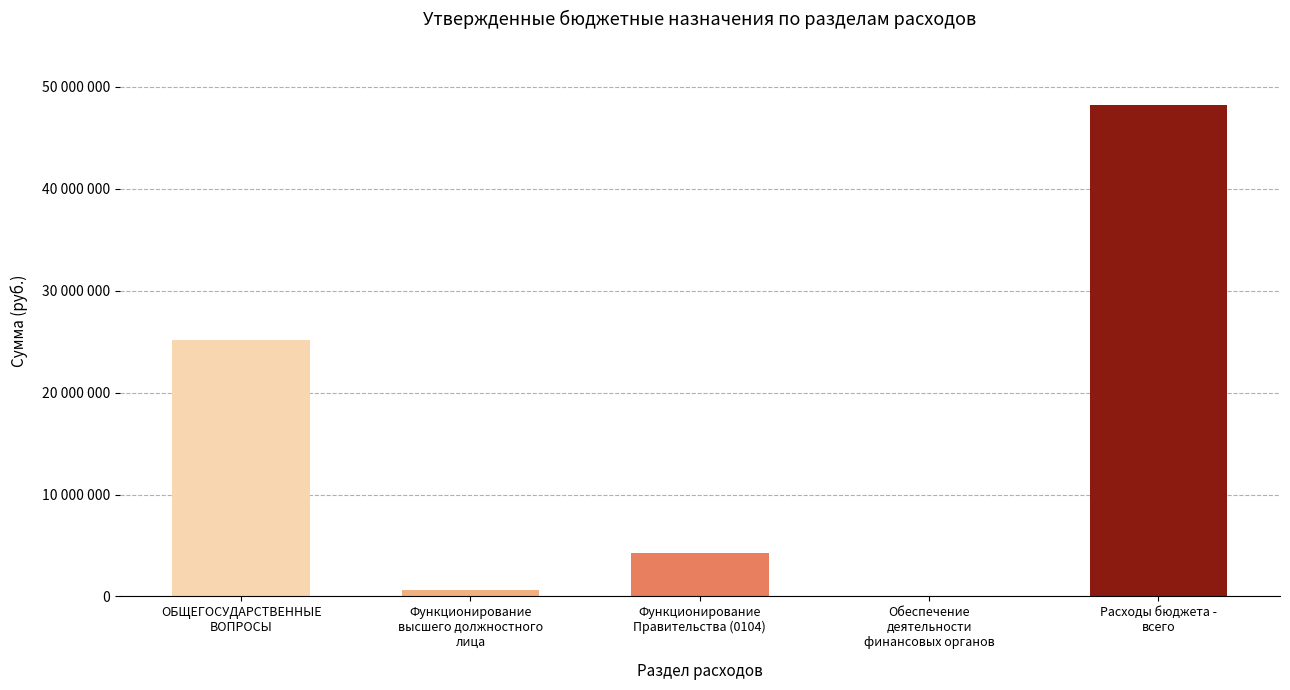

What is the average value?

15660922